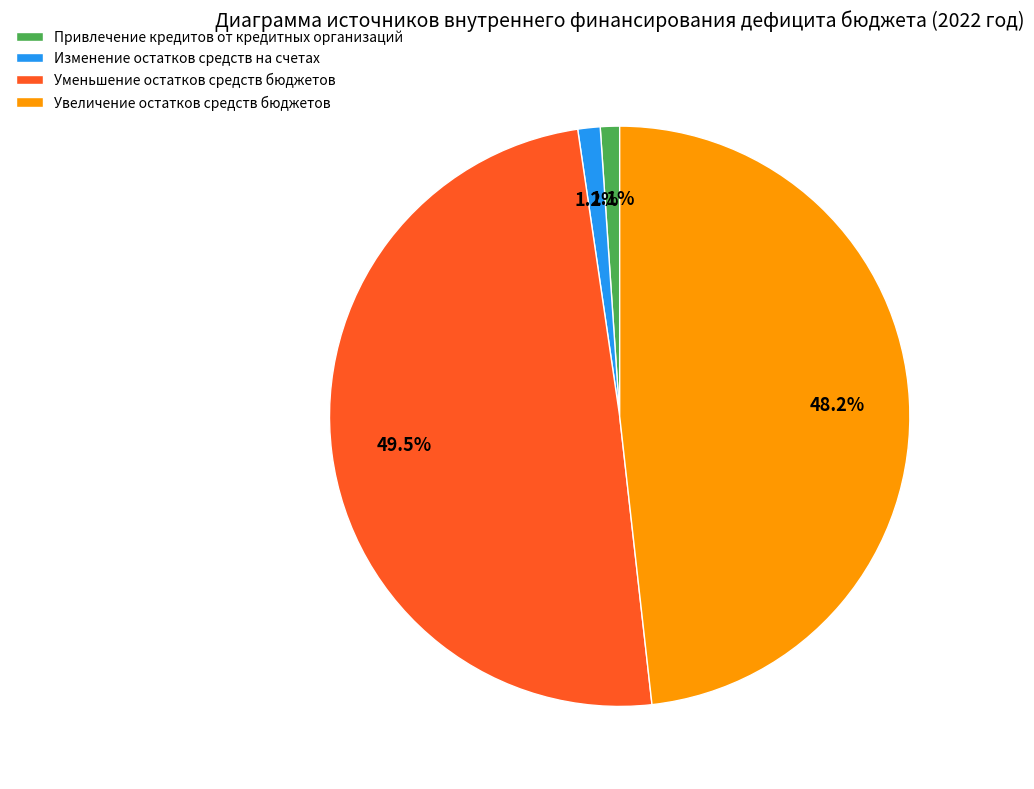

What is the ratio of the value at Привлечение кредитов от кредитных организаций to the value at Изменение остатков средств на счетах?

0.9